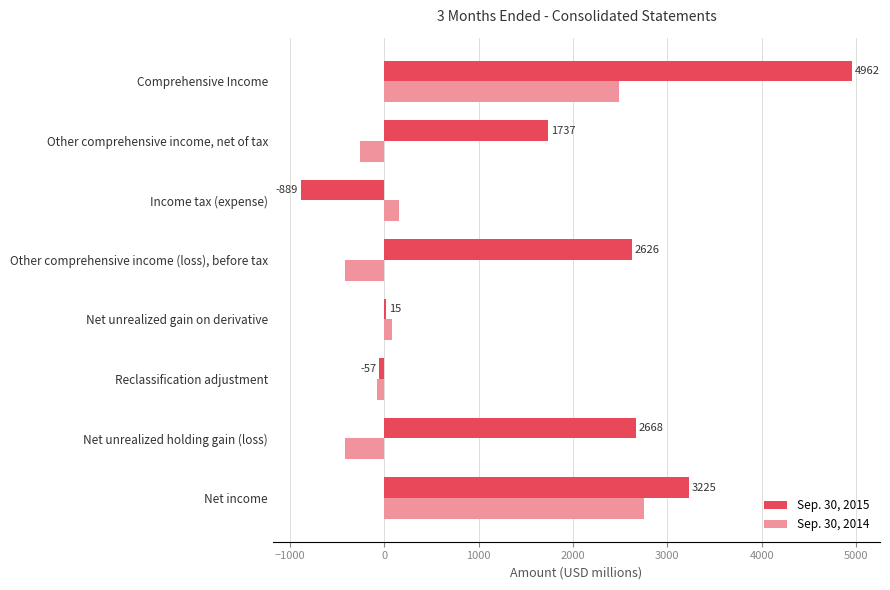

Count the number of categories in the chart.

8